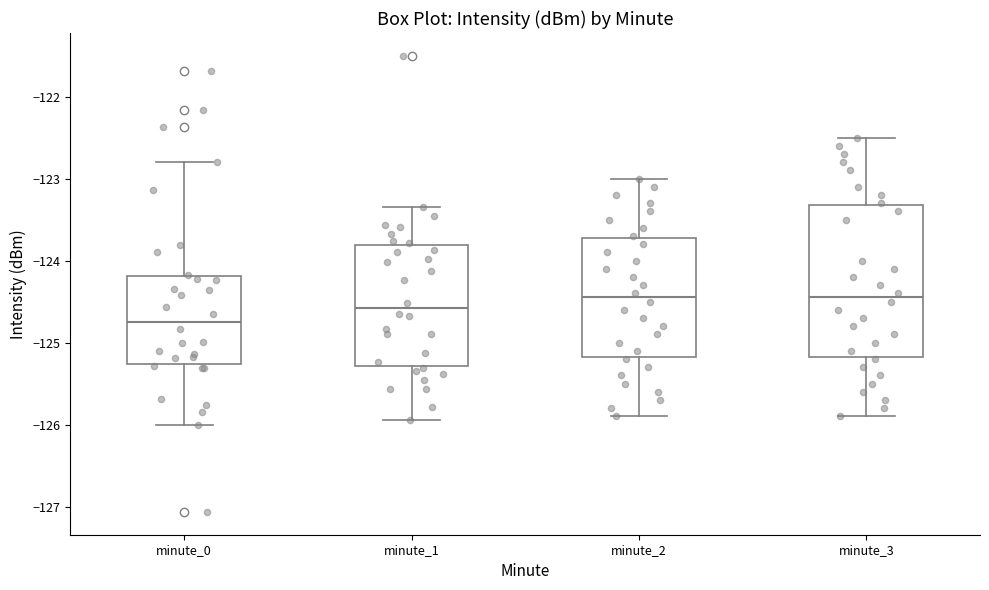

Where does the upper whisker of the box for minute_0 end on the y-axis? The values are not printed on the chart, so give them approximately, as read against the axis.

-122.8